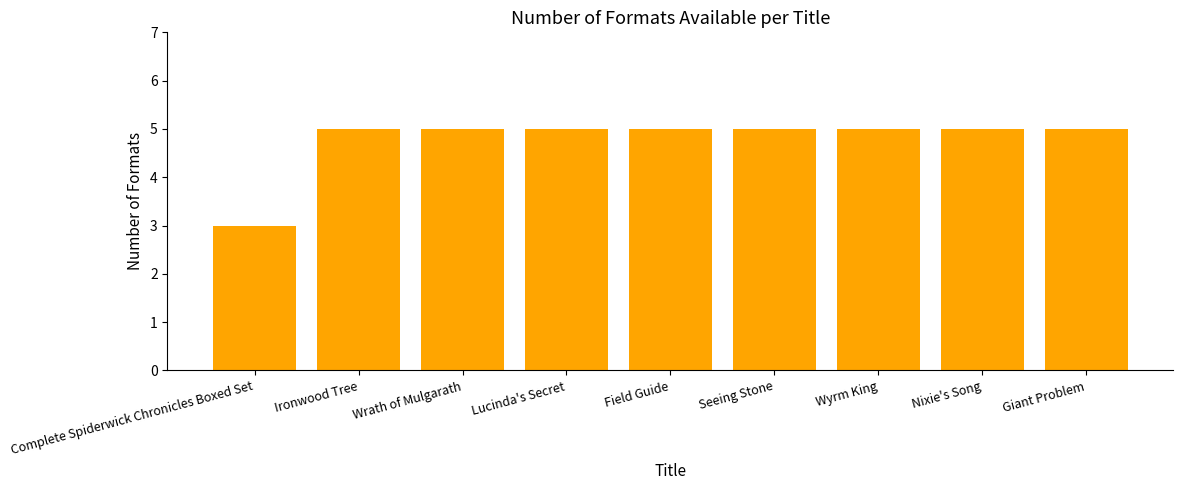

Is it true that the value at Wrath of Mulgarath is 7?

False